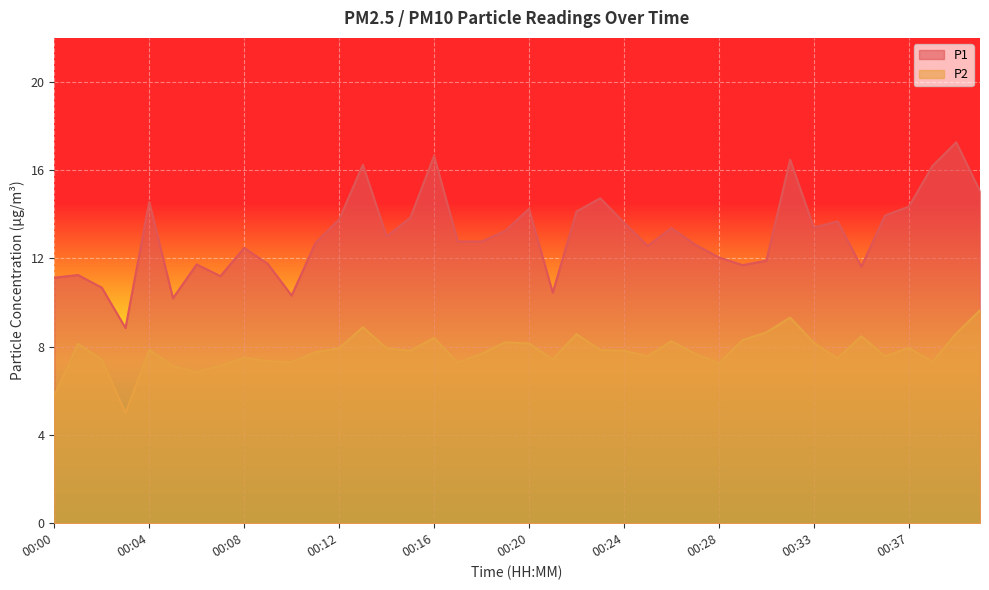

Which series has the largest range (max minus min)?

P1